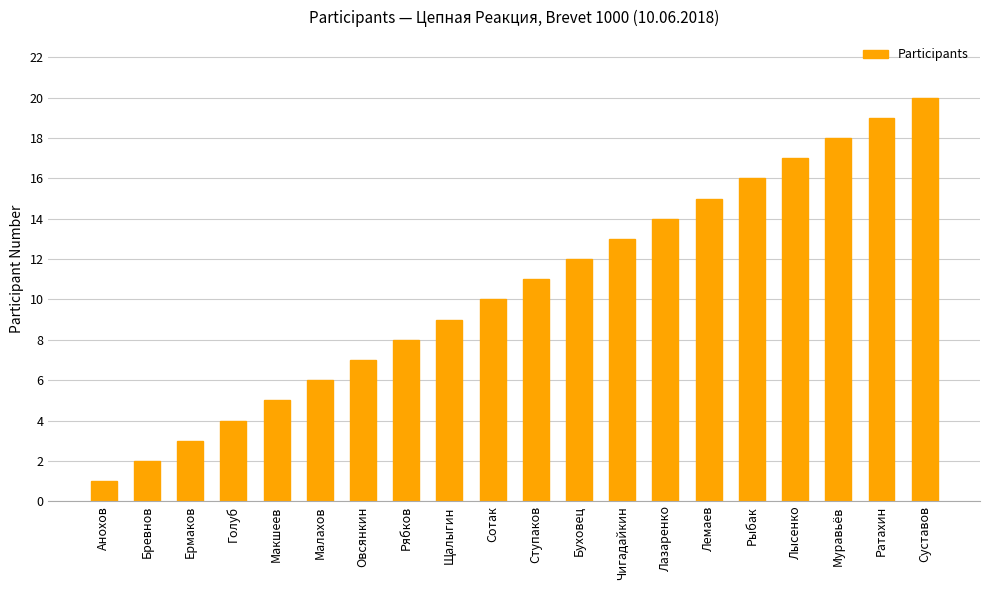

What is the difference between the values at Щалыгин and Муравьёв?

9